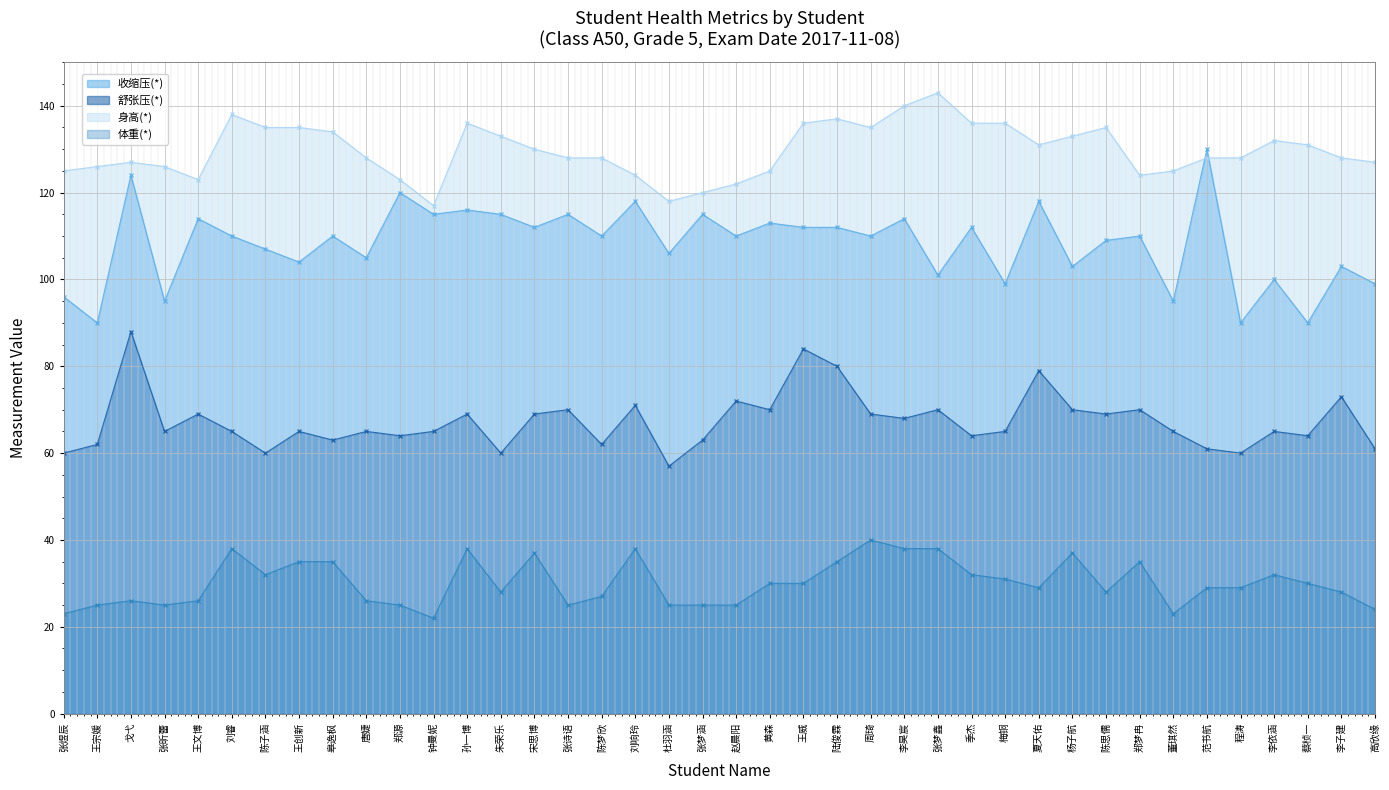

List the series in order of their overall mean, lowest first.

体重(*), 舒张压(*), 收缩压(*), 身高(*)